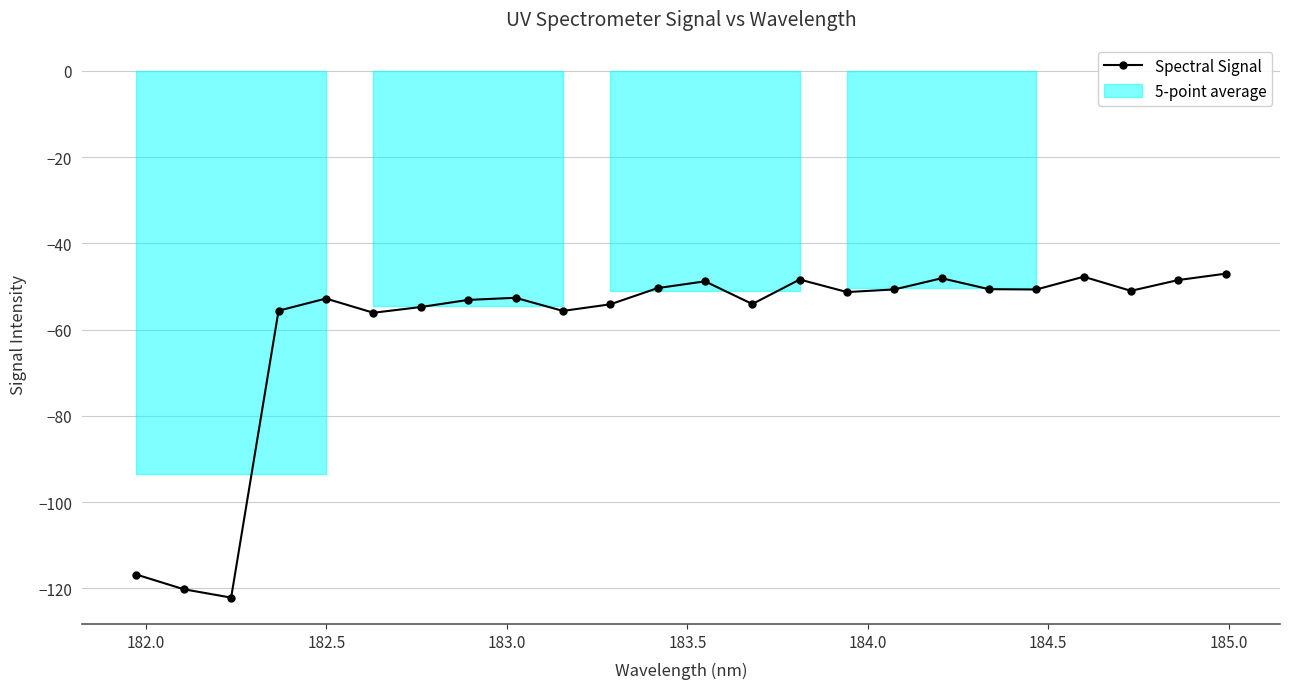

True or false: Spectral Signal has more than 0 points higher than both neighbors.

True